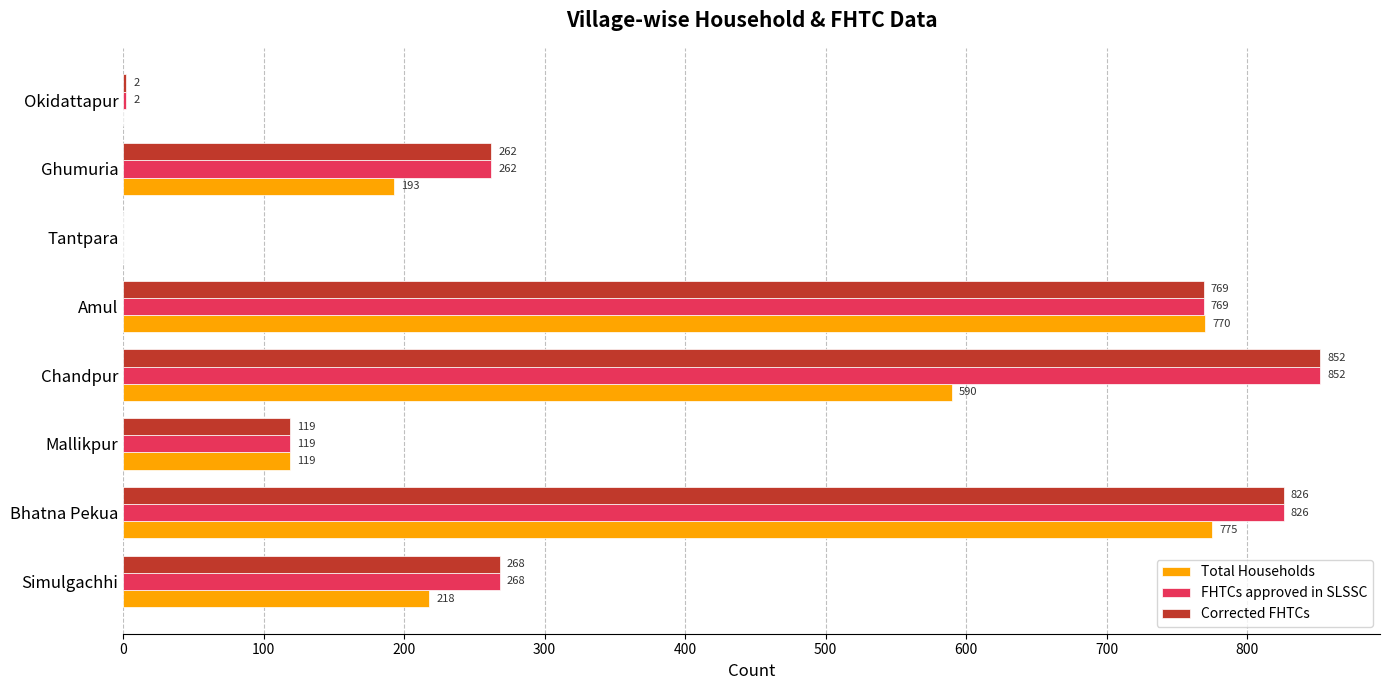

At which label does Total Households reach its peak?

Bhatna Pekua